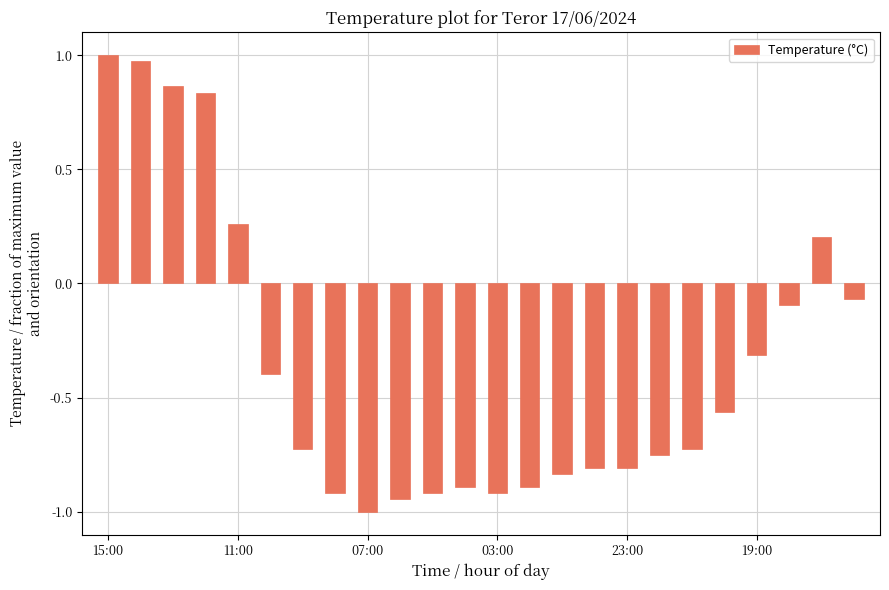

What is the value of the 23rd bar from the left?

0.2